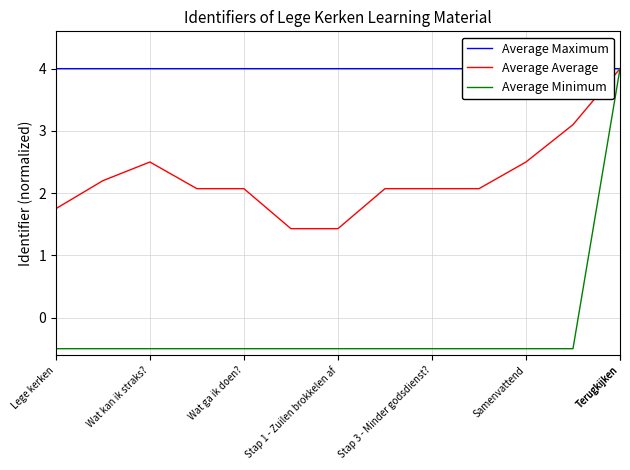

In Average Average, how many points are higher than both neighbors (excluding endpoints)?

2